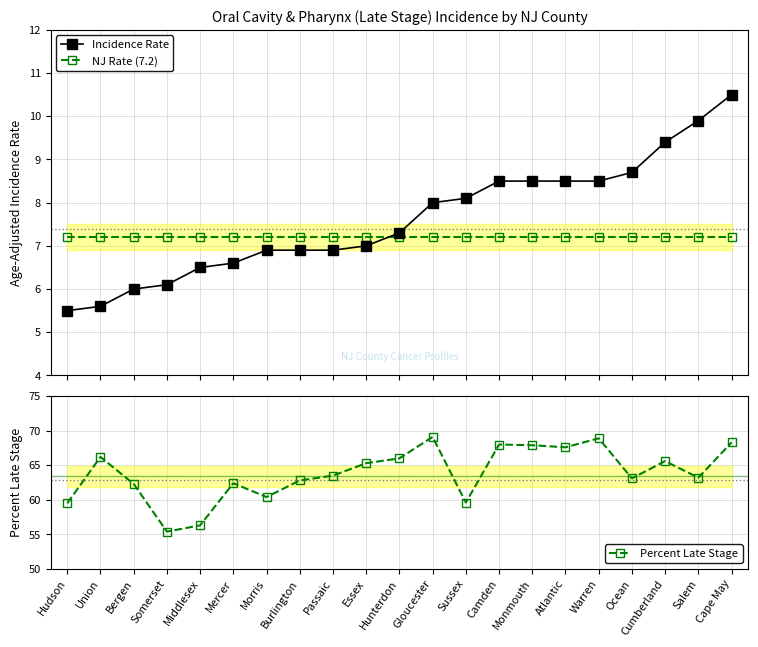

How many values in the Percent Late Stage series exceed 63?

13